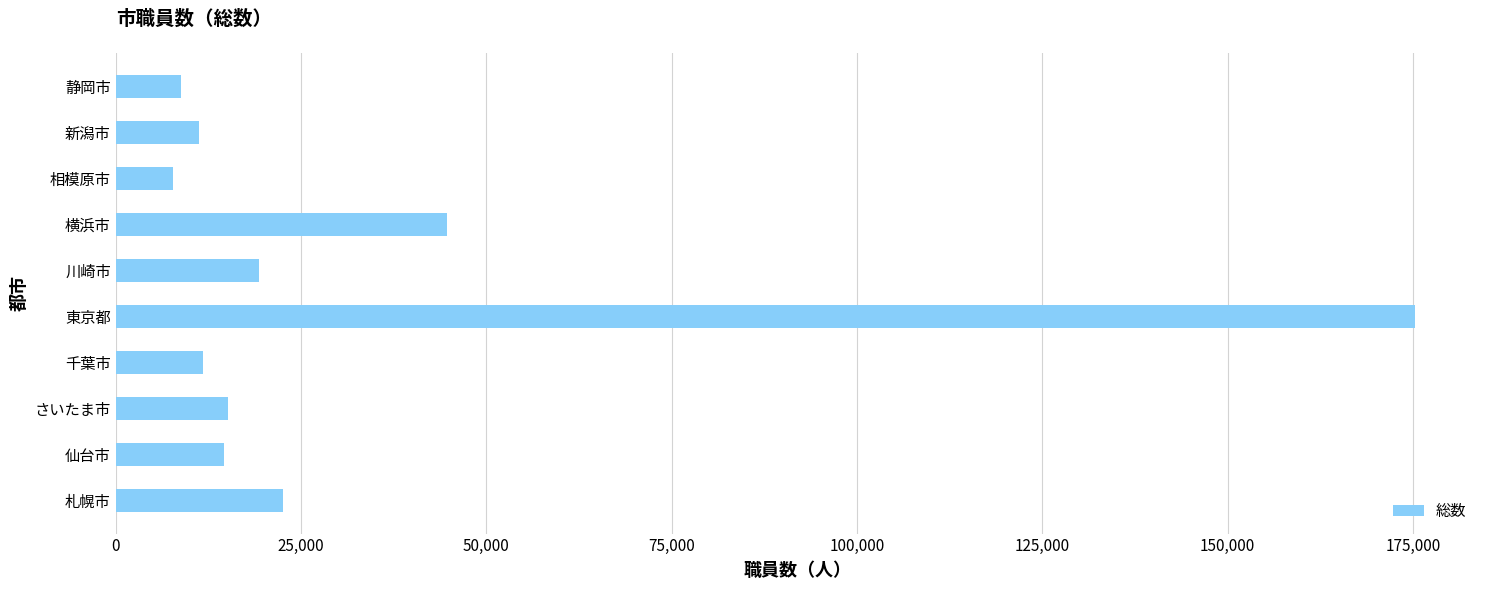

What is the ratio of the value at 川崎市 to the value at さいたま市?

1.3